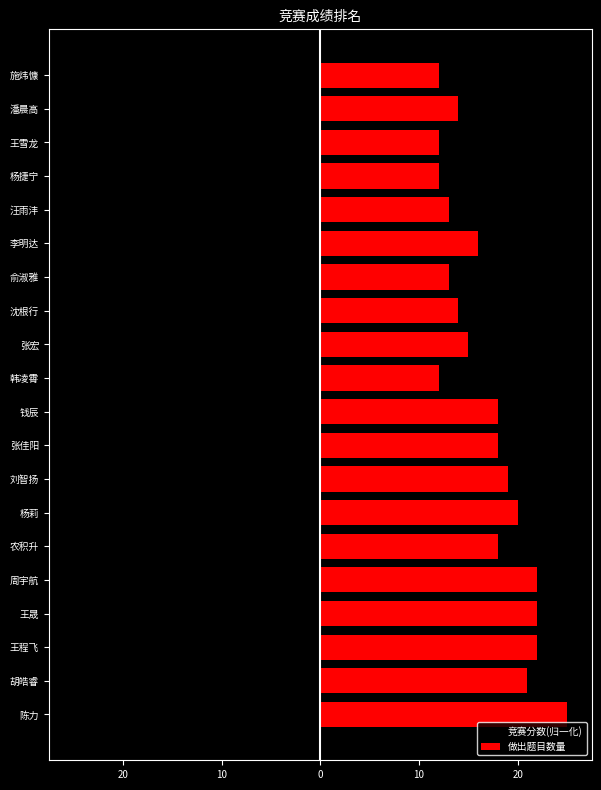

What is the maximum value shown in the chart?

25.0